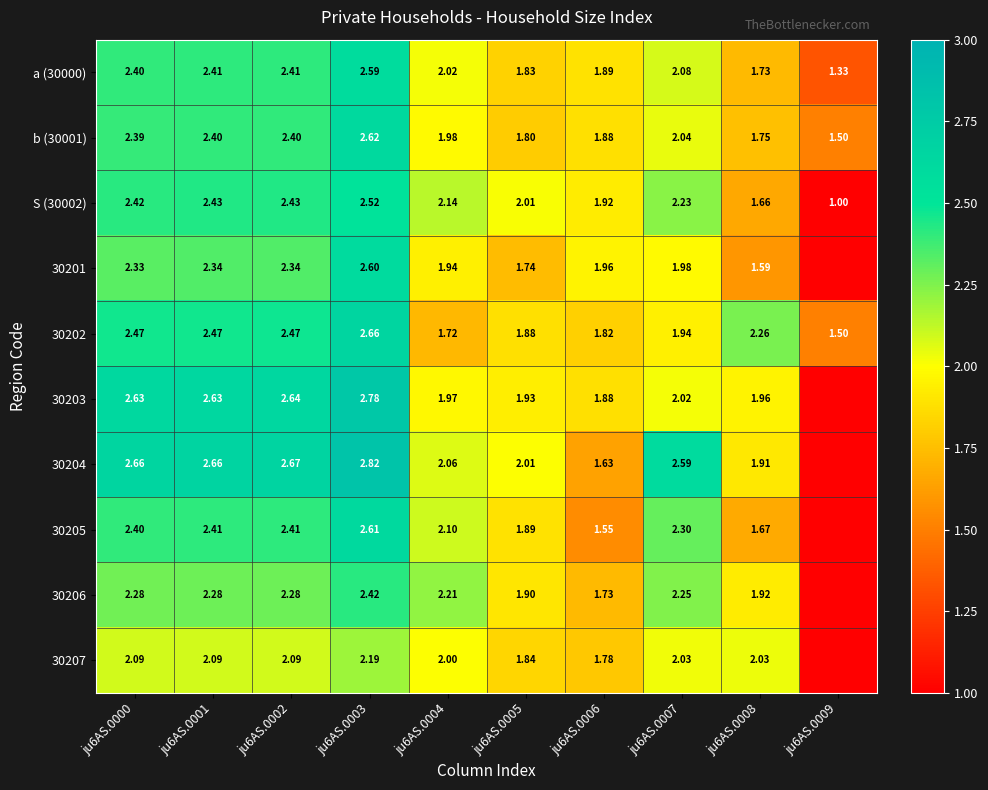

Is the value of 30203 at ju6AS.0003 greater than the value of S (30002) at ju6AS.0003?

Yes